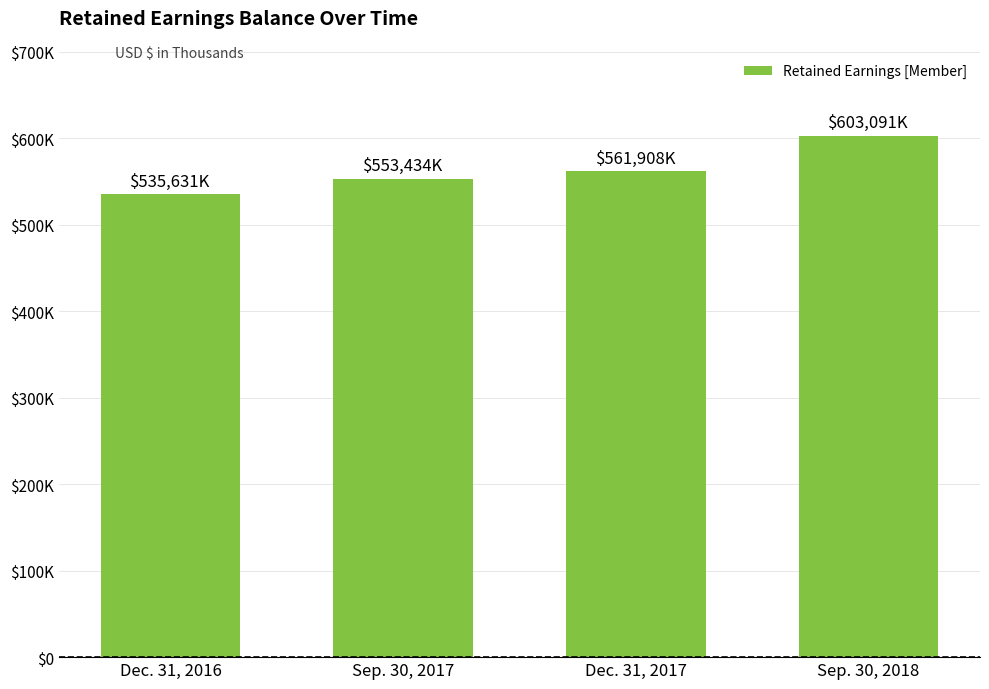

Does the chart contain any negative values?

No